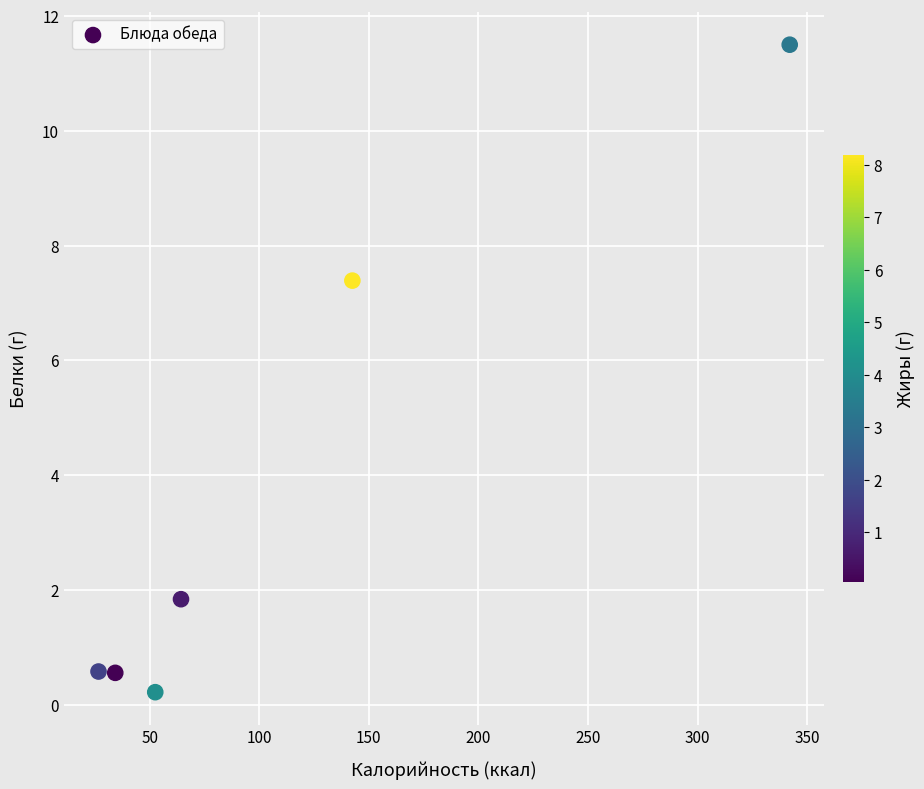

What Y value in the scatter plot is closest to 5?

7.4